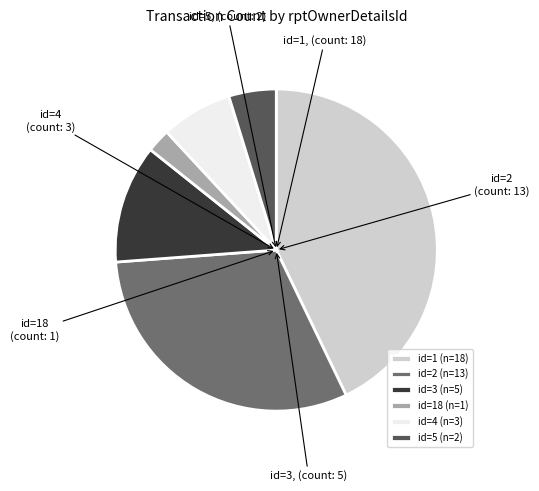

Combined, do id=2 (n=13) and id=4 (n=3) account for over 50%?

No